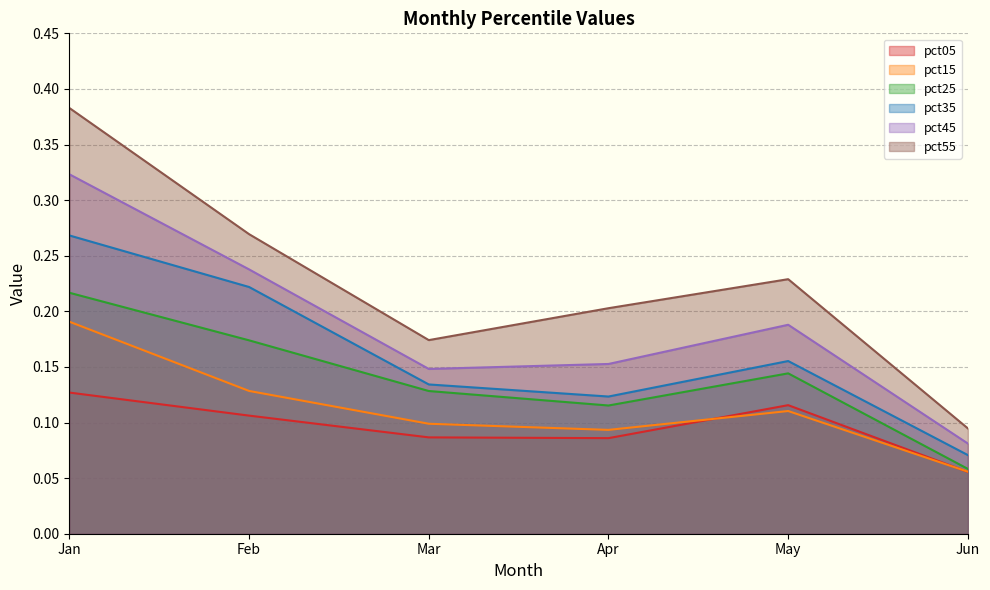

At which category is the sum across all series the highest?

Jan